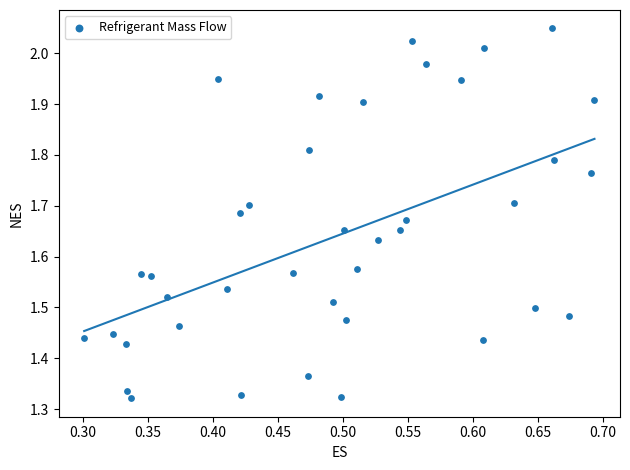

What is the range of X values (max minus min)?

0.4